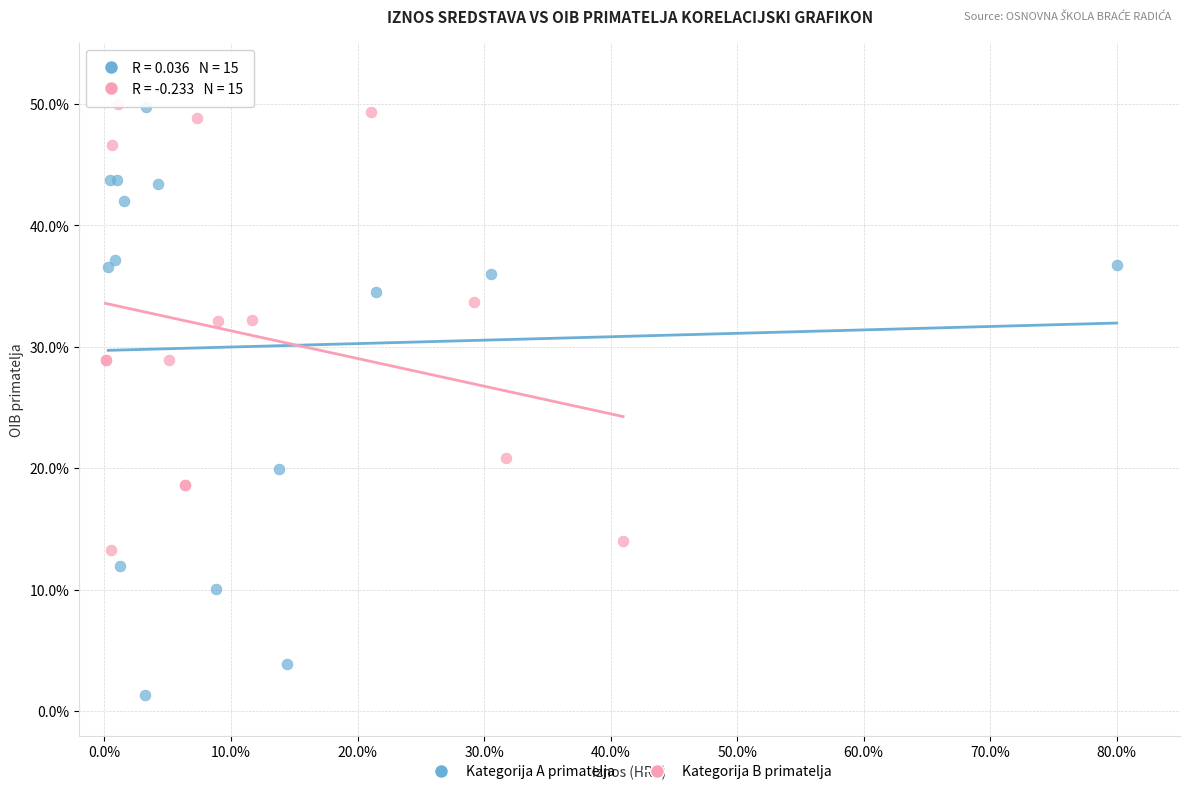

Which series contains the lowest Y value?

Kategorija A primatelja